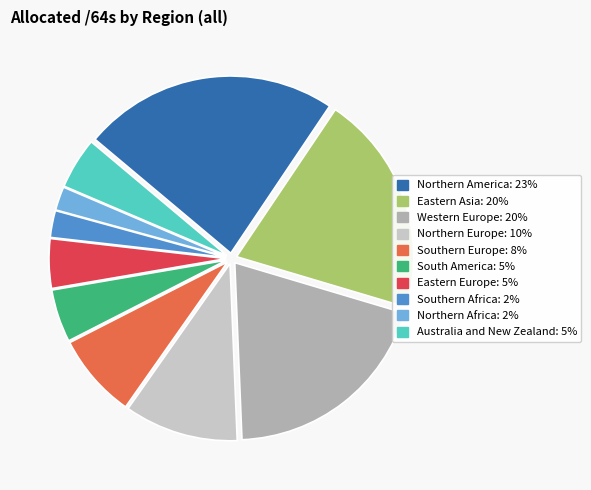

True or false: Northern America accounts for 23% of the total.

True